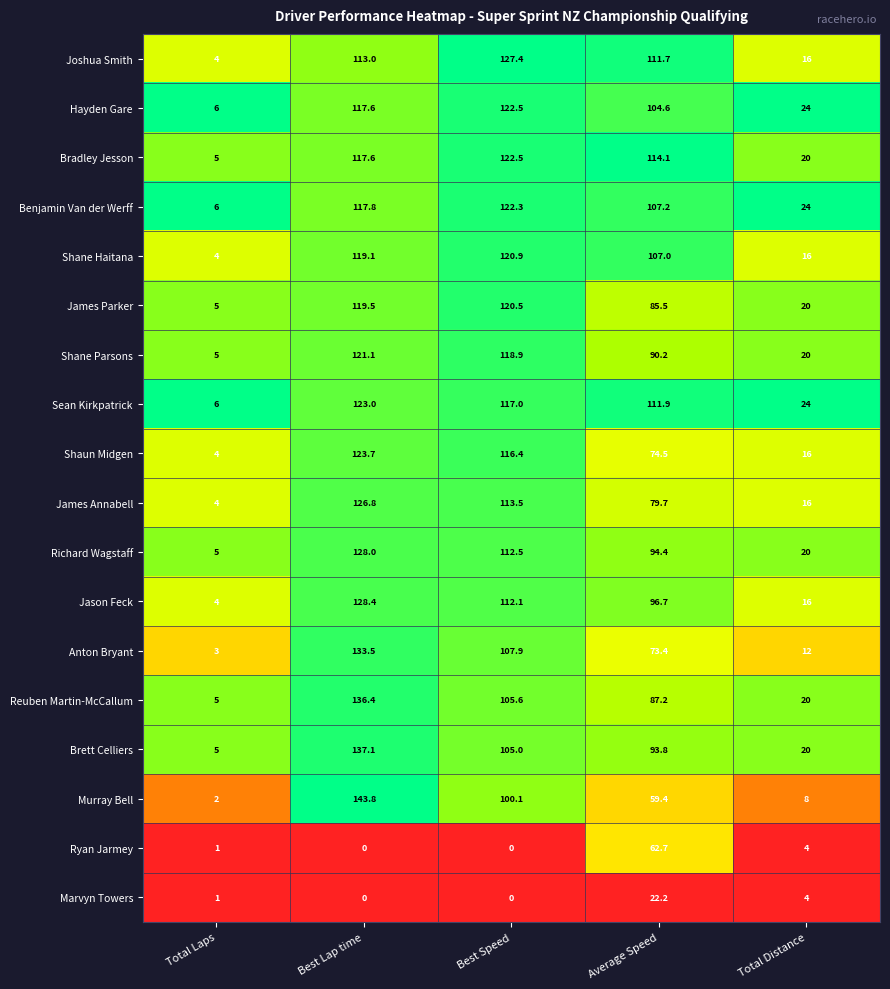

What value does the Sean Kirkpatrick series have at Total Laps?

6.0